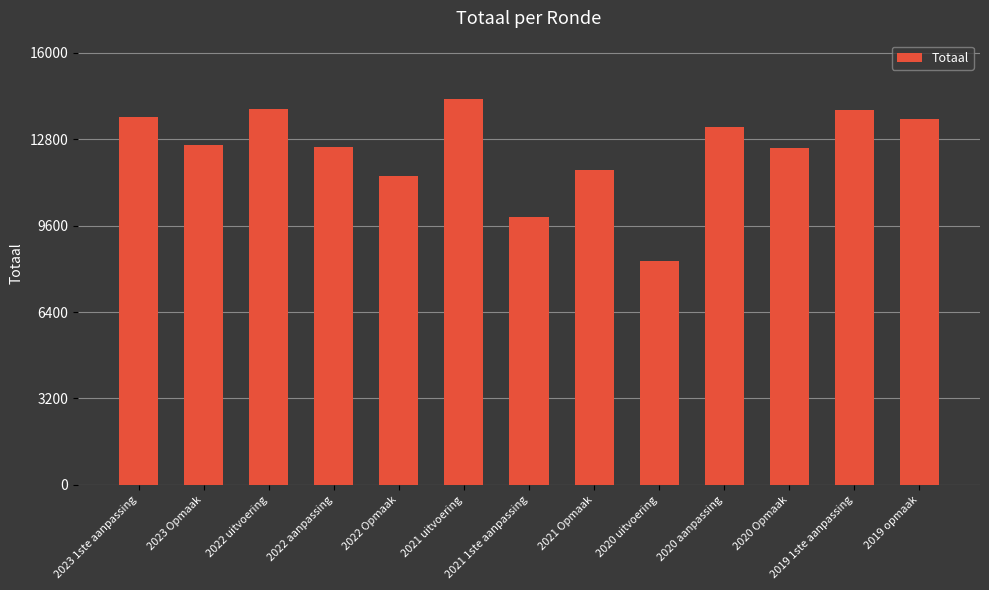

What is the difference between the values at 2023 Opmaak and 2022 Opmaak?

1152